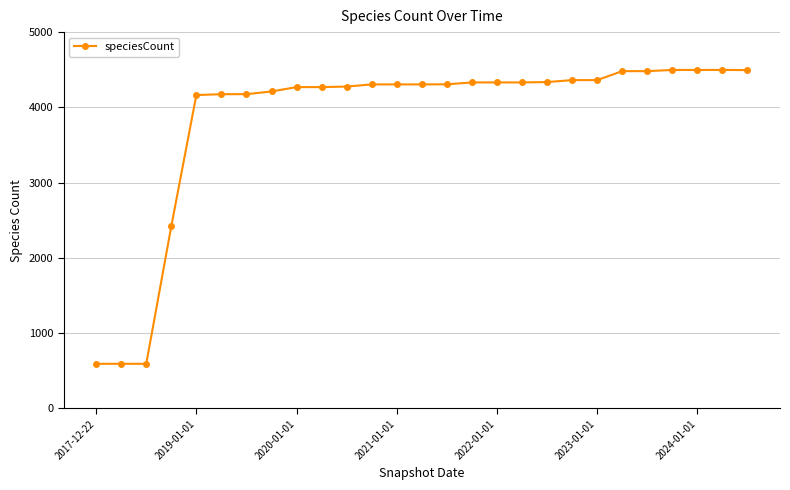

What is the value of the 21st point from the left?

4362